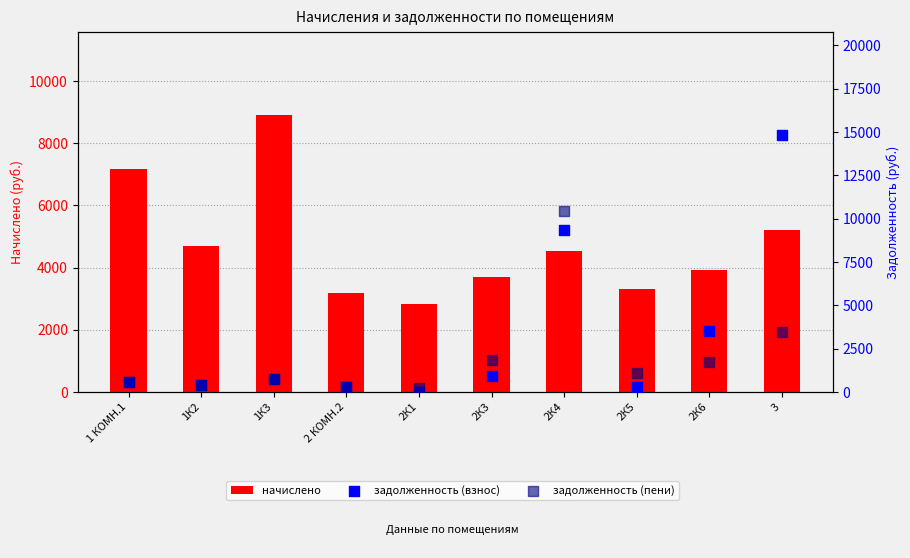

What is the total value across all series at 2К1?

3062.4